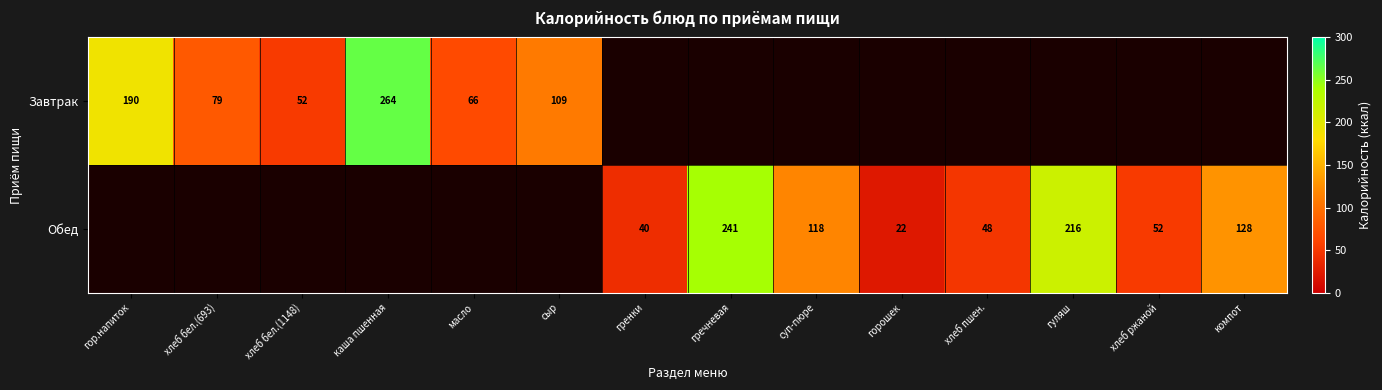

Which category has the highest value across all series?

каша пшенная